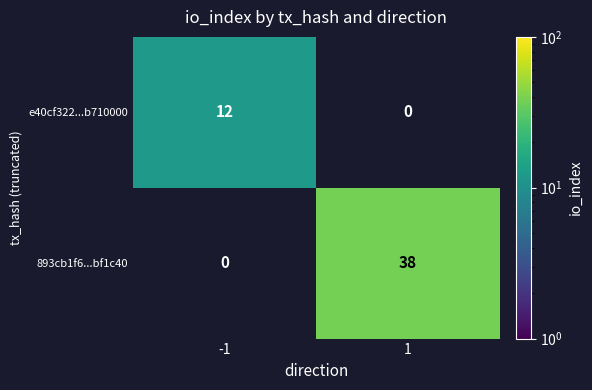

The e40cf322...b710000 series shows 12 at -1. True or false?

True